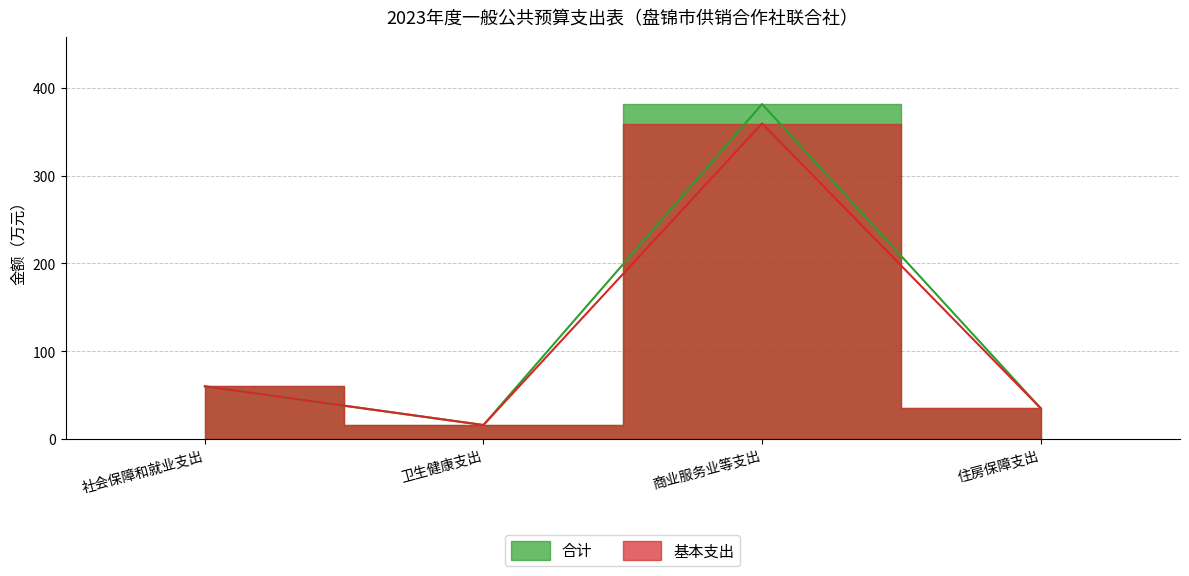

Which series has the largest total across all categories?

合计